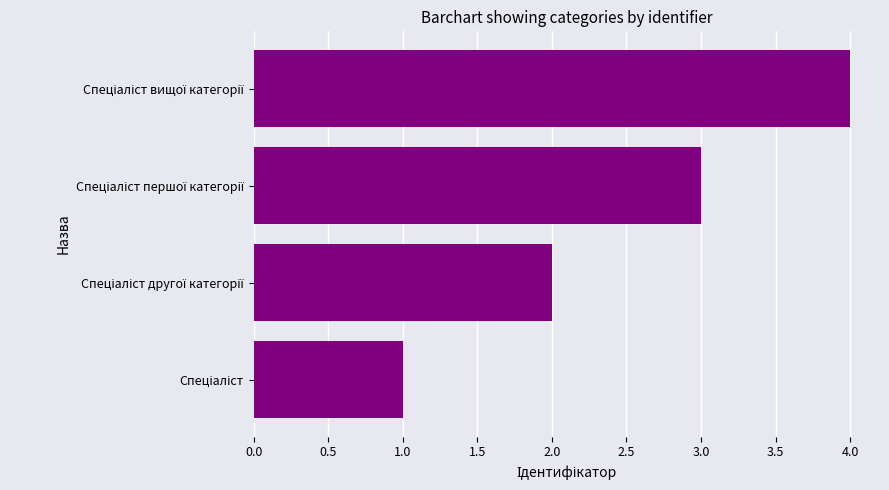

What is the maximum value shown in the chart?

4